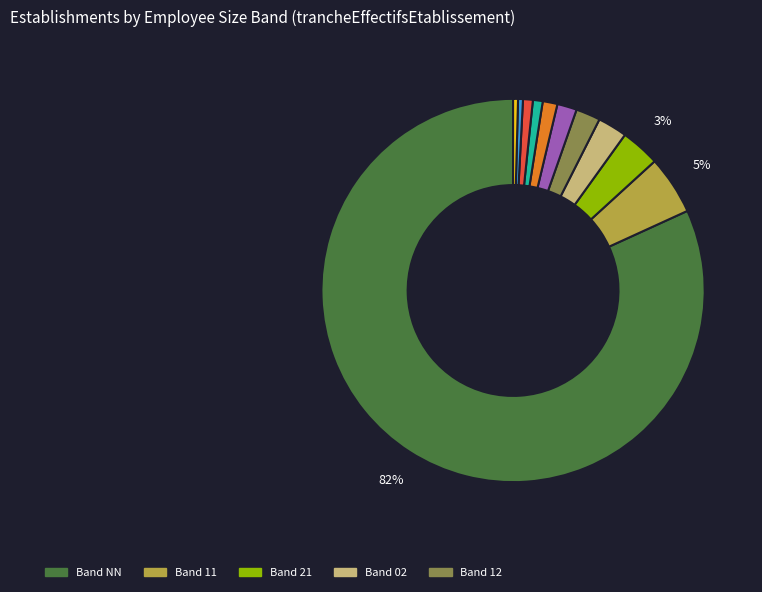

Count the number of slices in the pie.

11